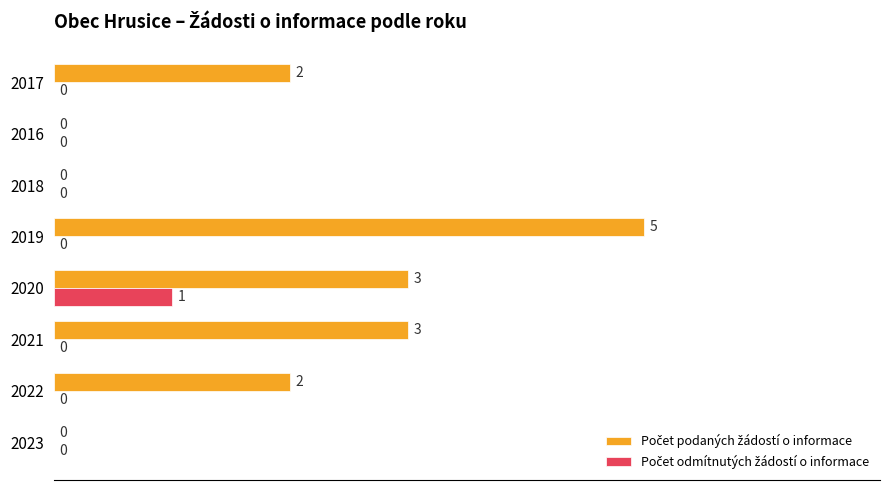

How many categories are shown in the chart?

8